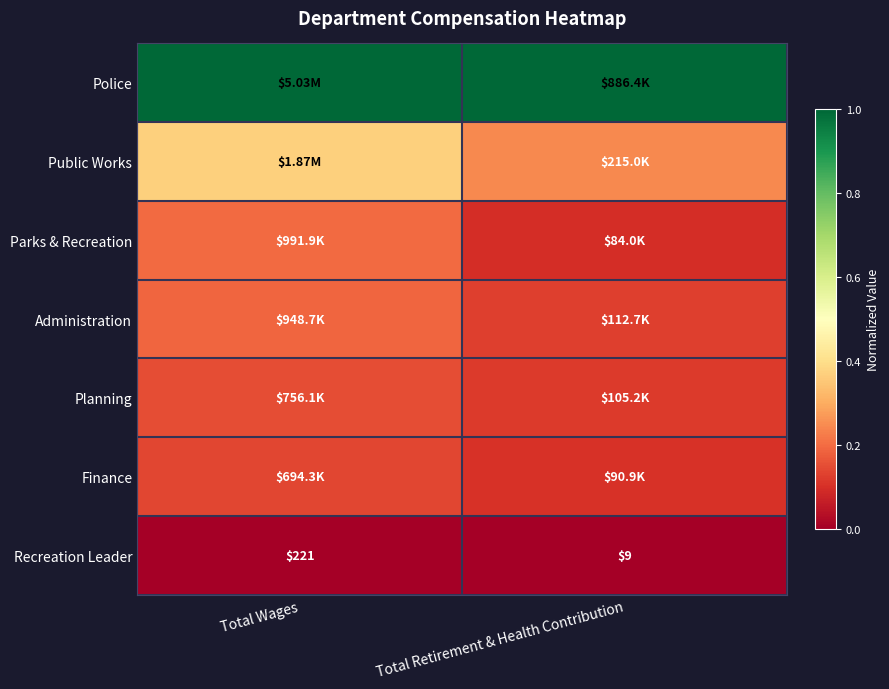

Which series has the largest total across all categories?

Police